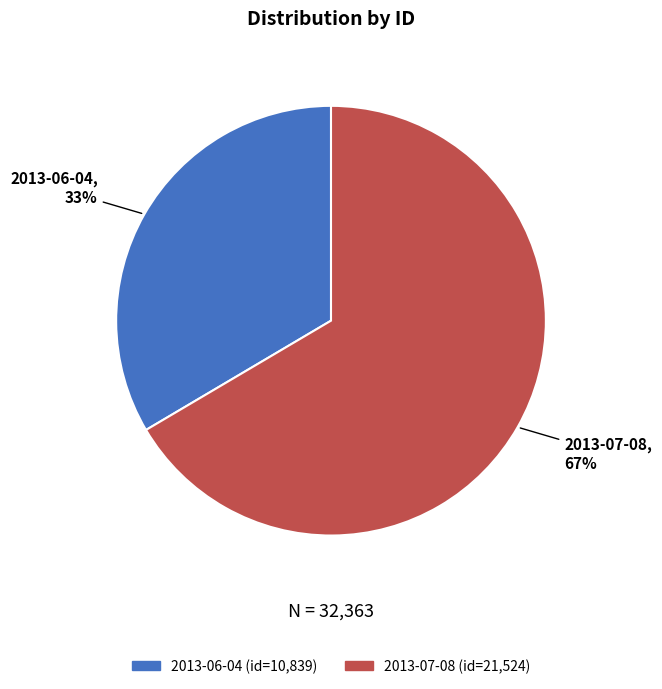

Which slice is the smallest?

2013-06-04